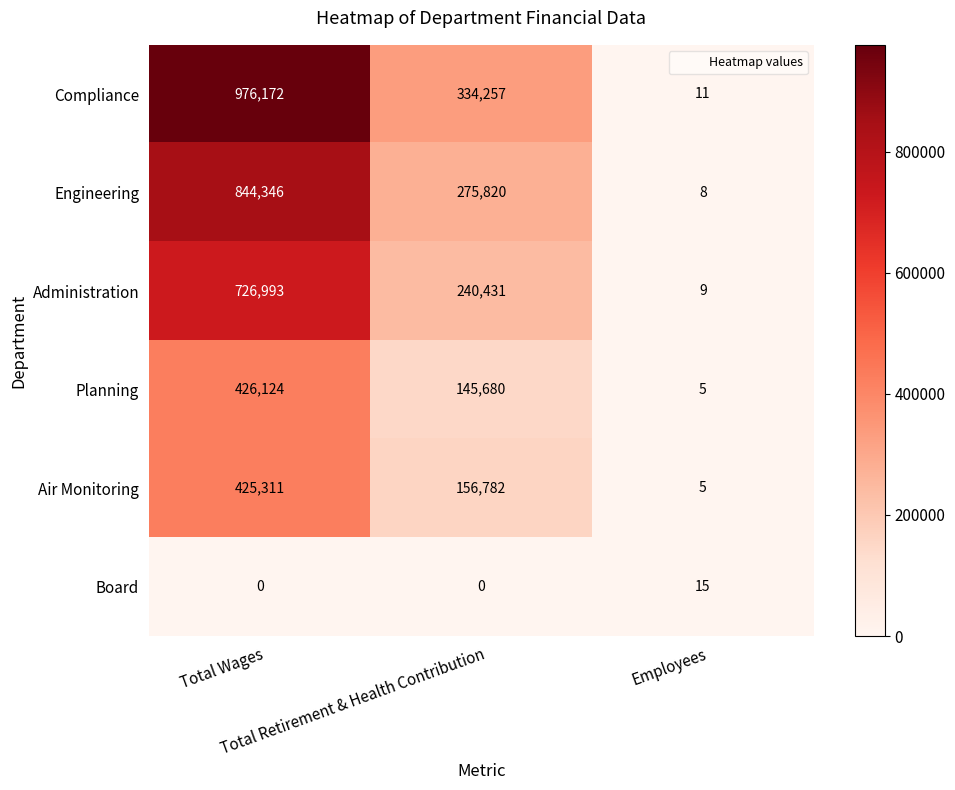

At how many categories does at least one series exceed 660158?

1